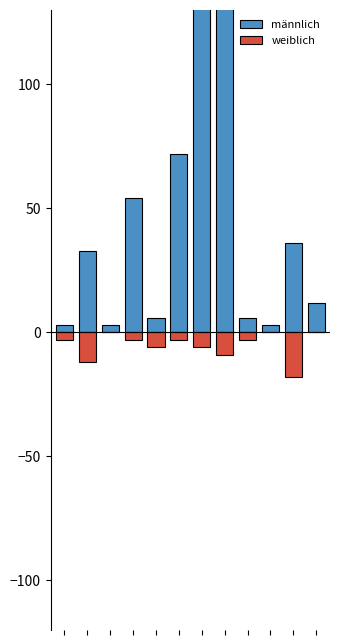

True or false: männlich has a value of 25 at 5.

False